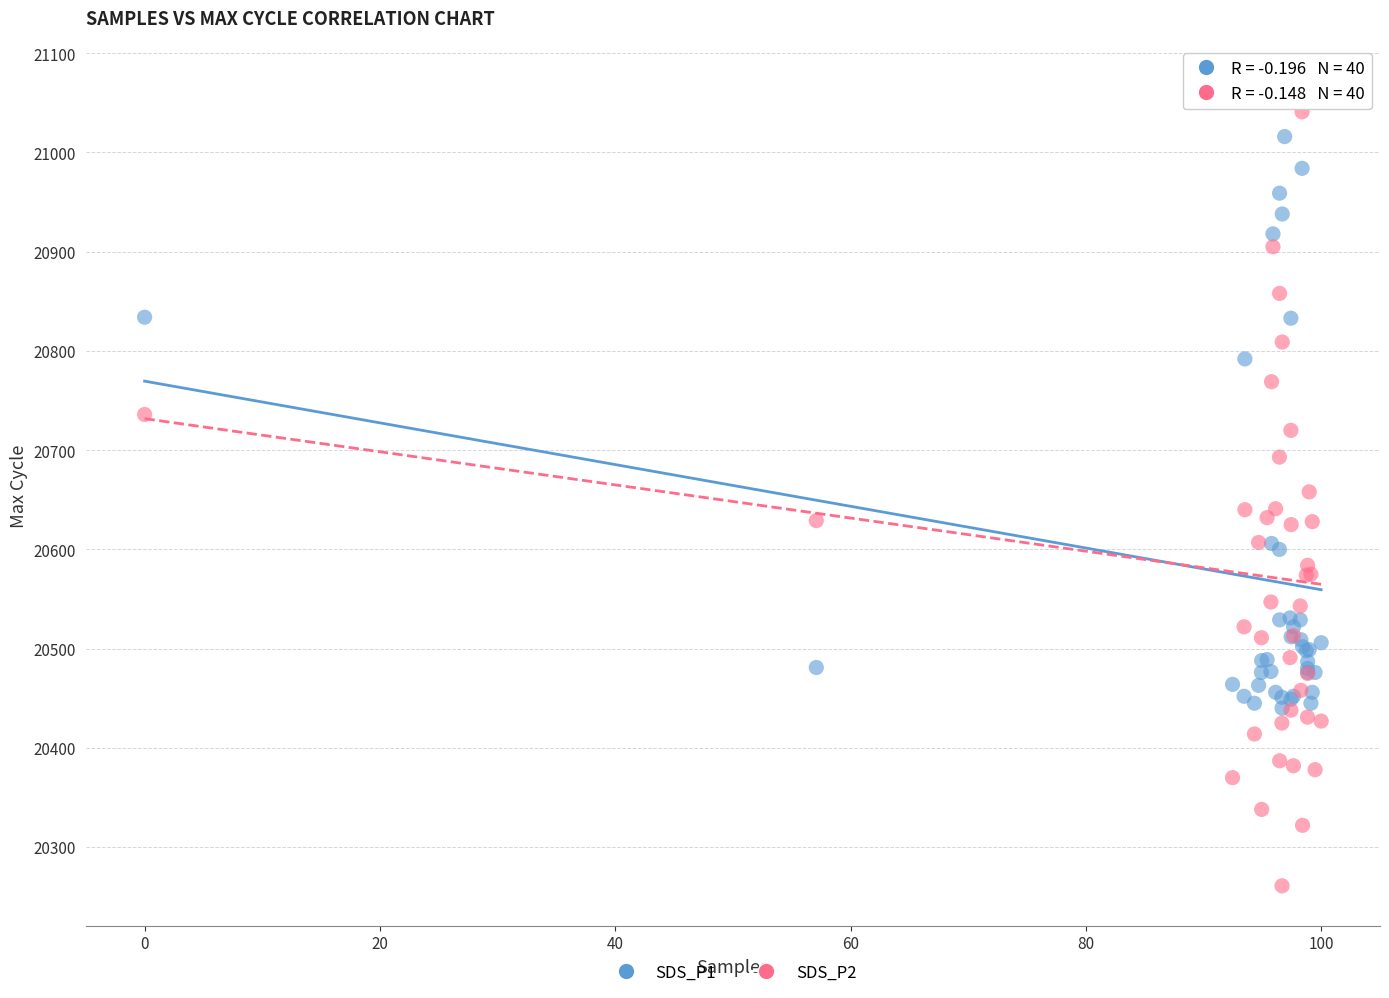

What are all the series names shown in the legend?

SDS_P1, SDS_P2